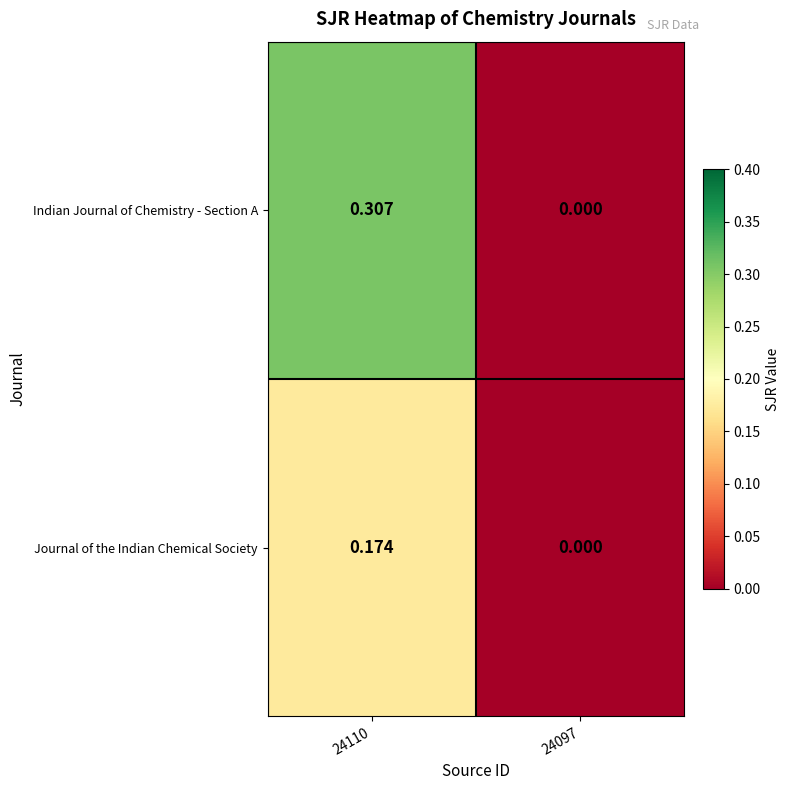

Between 24110 and 24097, which series saw the biggest shift?

Indian Journal of Chemistry - Section A